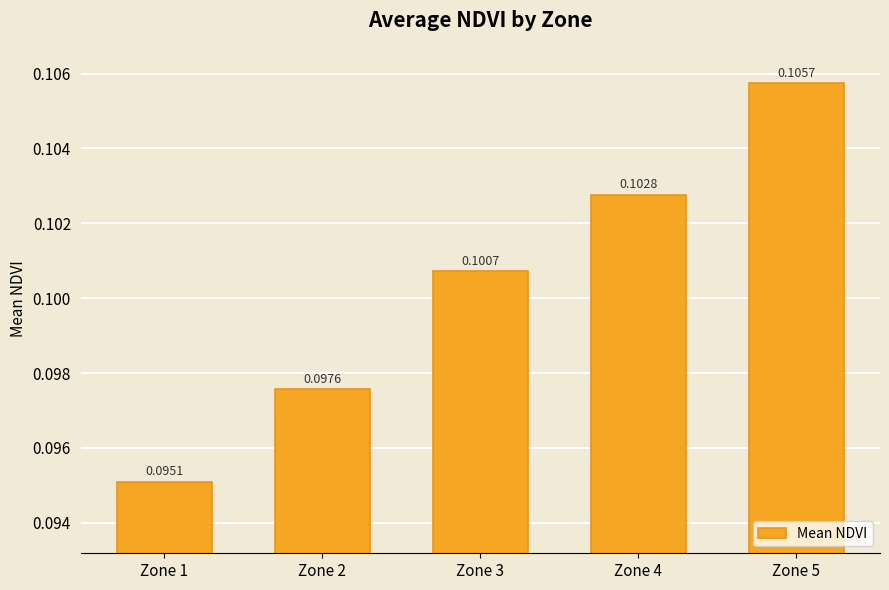

List the labels in order of value, smallest first.

Zone 1, Zone 2, Zone 3, Zone 4, Zone 5